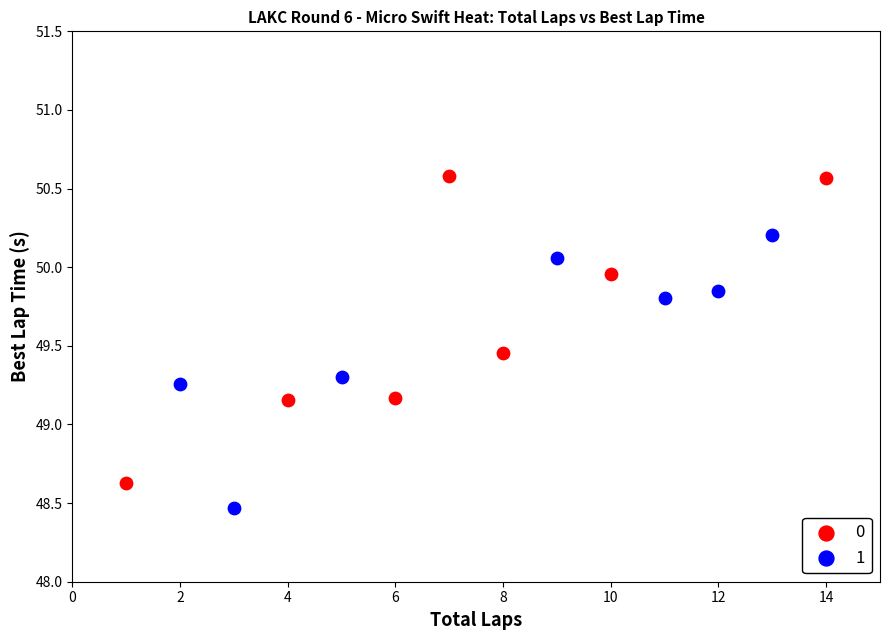

What are all the series names shown in the legend?

0, 1